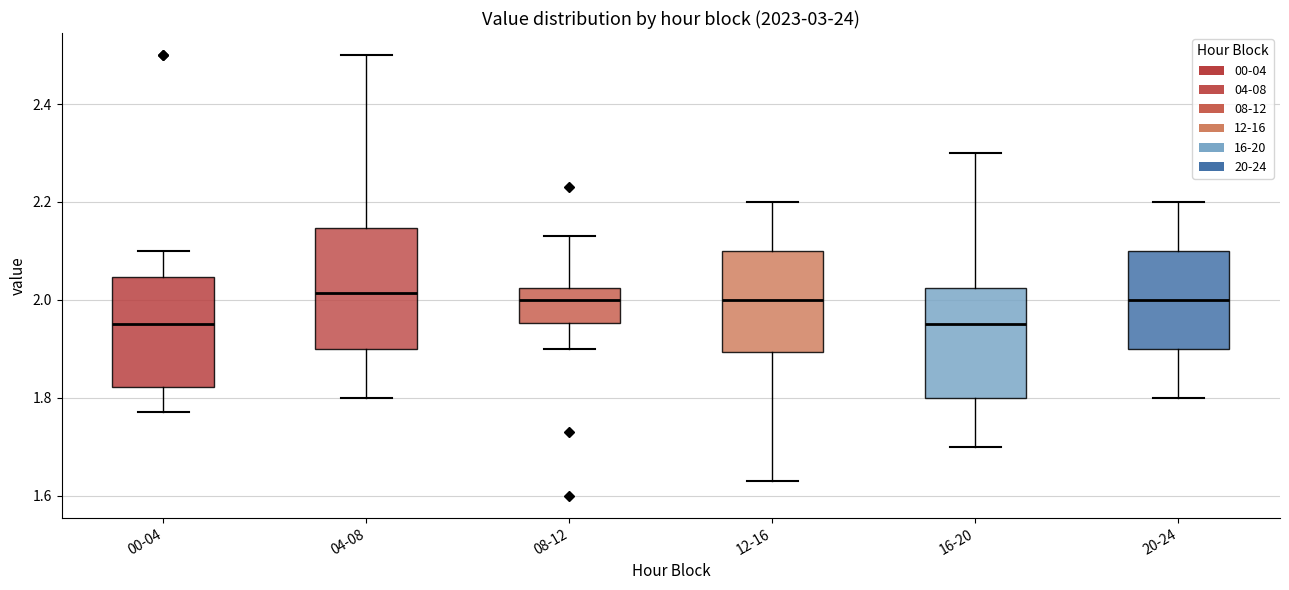

Reading left to right, read every box against the y-axis: the position of its median line, the range the box covers, and the ends of its whiskers. The values are not printed on the chart, so give them approximately, as read against the axis.

00-04: median 1.96, box 1.82 to 2.04, whiskers 1.78 to 2.10
04-08: median 2.02, box 1.90 to 2.14, whiskers 1.80 to 2.50
08-12: median 2.00, box 1.96 to 2.02, whiskers 1.90 to 2.14
12-16: median 2.00, box 1.90 to 2.10, whiskers 1.64 to 2.20
16-20: median 1.96, box 1.80 to 2.02, whiskers 1.70 to 2.30
20-24: median 2.00, box 1.90 to 2.10, whiskers 1.80 to 2.20